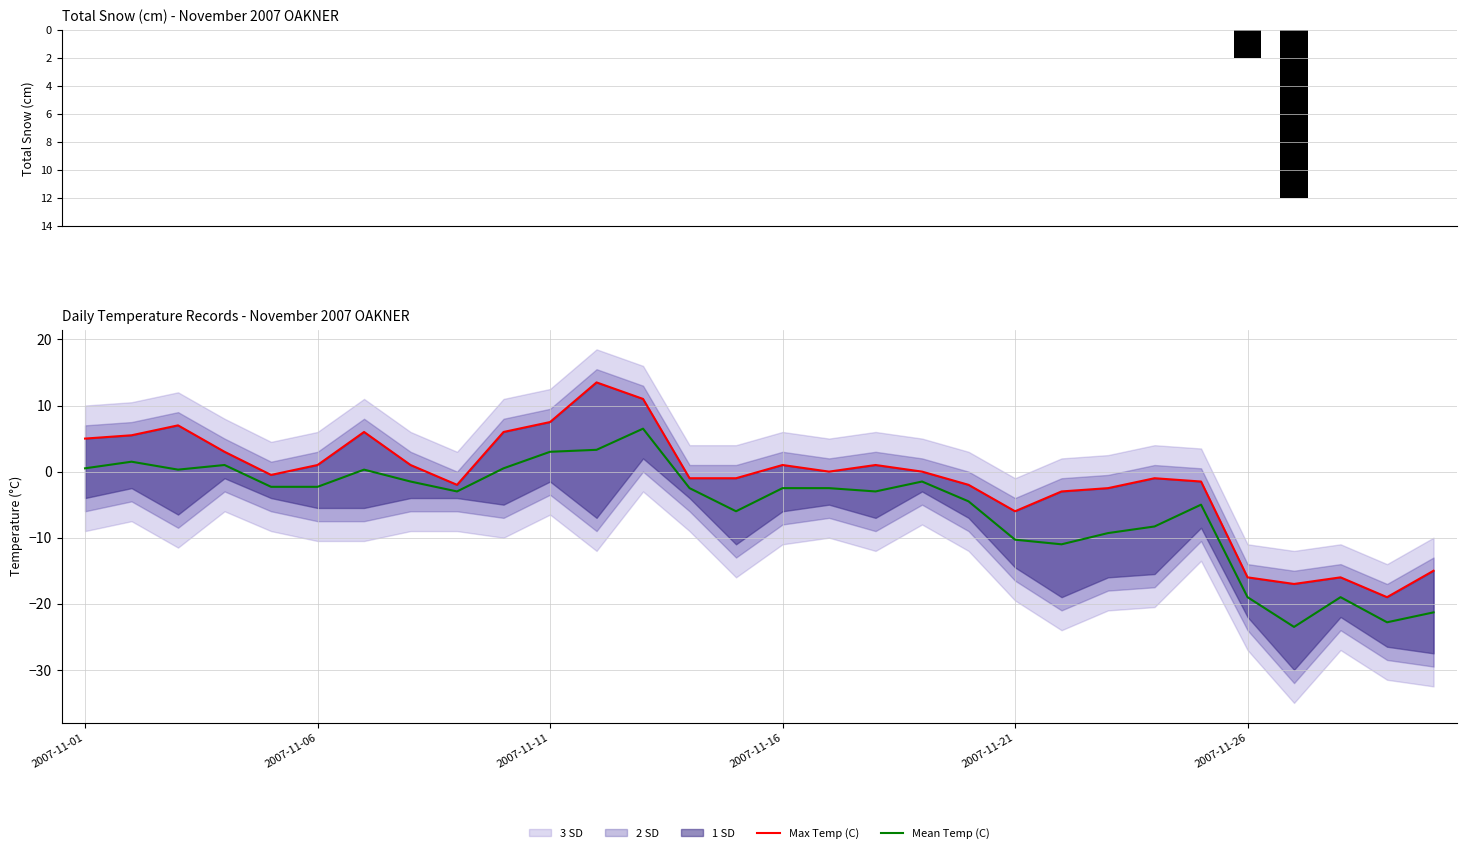

Reading left to right, list all the values displayed in this chart.

Total Snow (cm): 0.0	0.0	0.0	0.0	0.0	0.0	0.0	0.0	0.0	0.0	0.0	0.0	0.0	0.0	0.0	0.0	0.0	0.0	0.0	0.0	0.0	0.0	0.0	0.0	0.0	-2.0	-12.0	0.0	0.0	0.0
Max Temp (C): 5.0	5.5	7.0	3.0	-0.5	1.0	6.0	1.0	-2.0	6.0	7.5	13.5	11.0	-1.0	-1.0	1.0	0.0	1.0	0.0	-2.0	-6.0	-3.0	-2.5	-1.0	-1.5	-16.0	-17.0	-16.0	-19.0	-15.0
Mean Temp (C): 0.5	1.5	0.3	1.0	-2.3	-2.3	0.3	-1.5	-3.0	0.5	3.0	3.3	6.5	-2.5	-6.0	-2.5	-2.5	-3.0	-1.5	-4.5	-10.3	-11.0	-9.3	-8.3	-5.0	-19.0	-23.5	-19.0	-22.8	-21.3